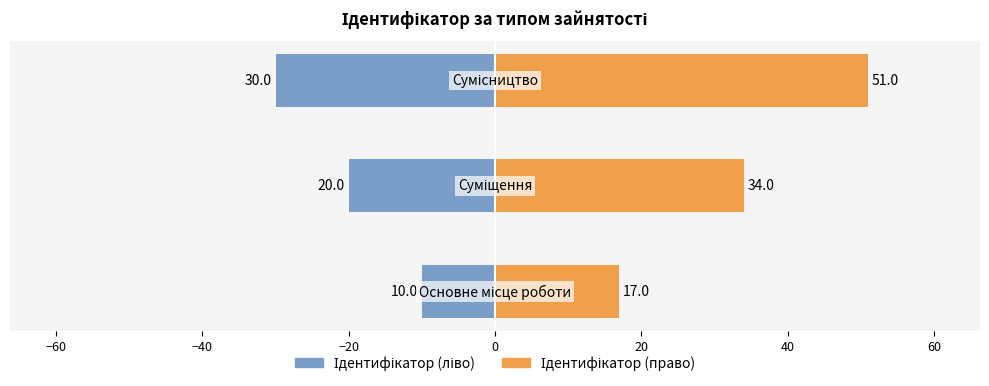

At how many categories does at least one series exceed -7?

3